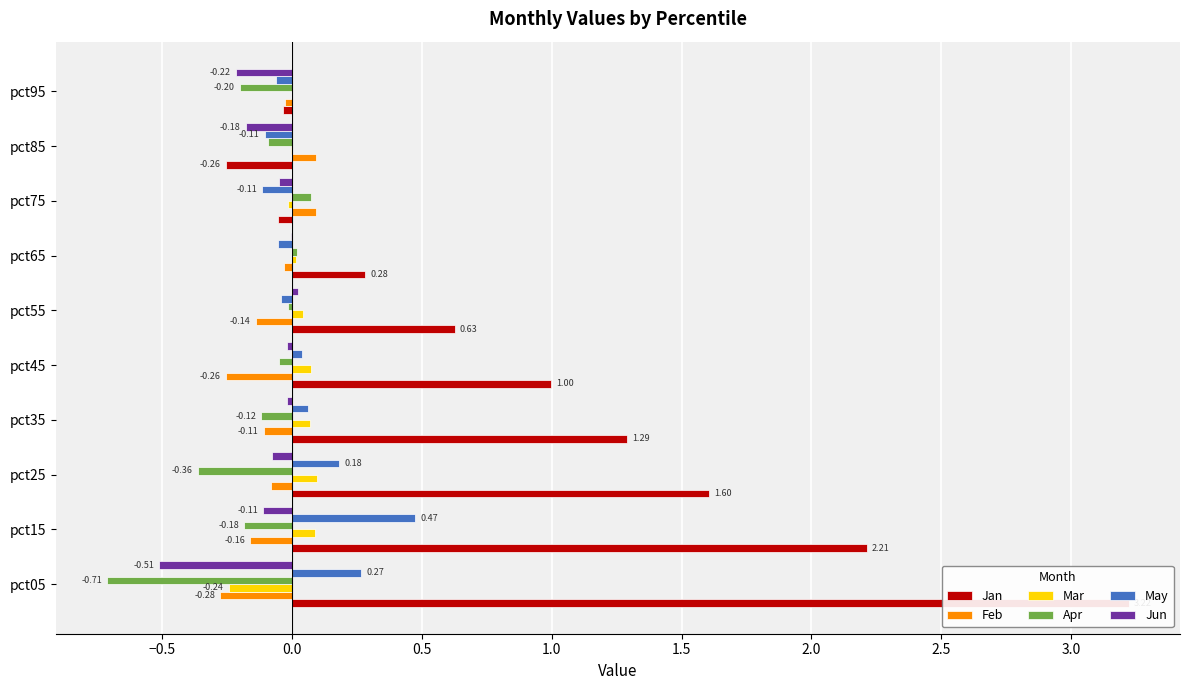

What is the maximum value for Jan?

3.2